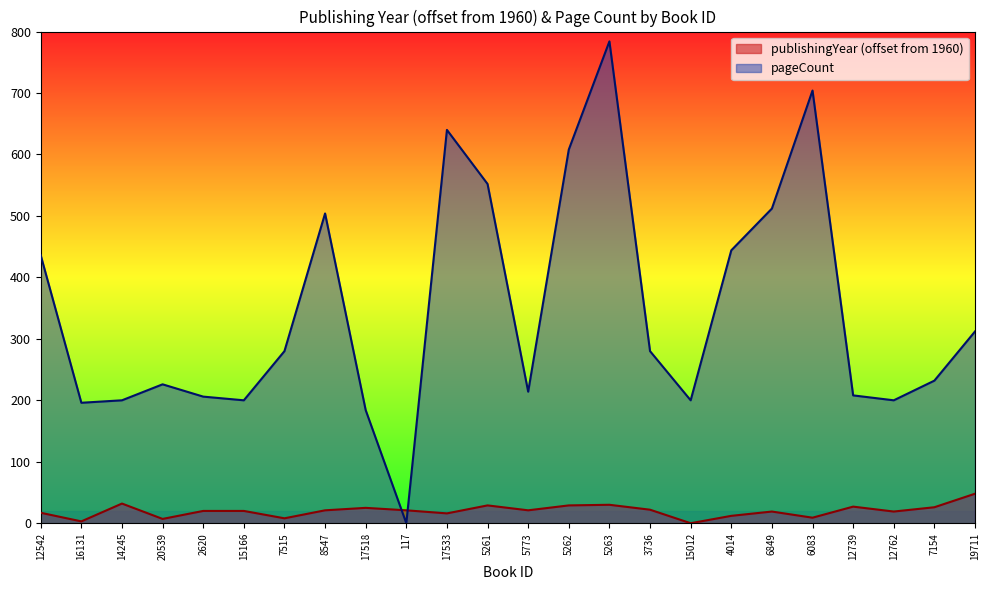

What is the difference between the highest and lowest values at 17533?

624